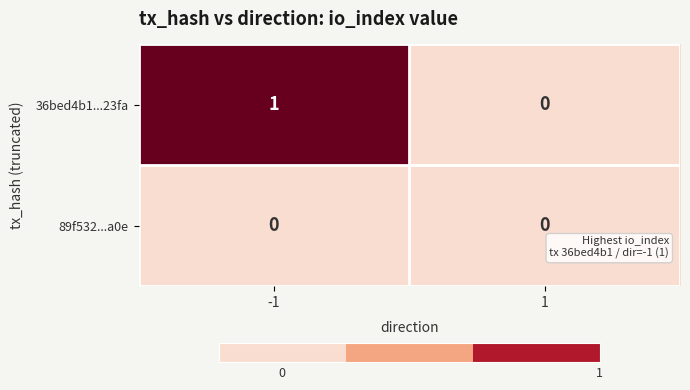

At which category does the chart reach its peak across all series?

-1